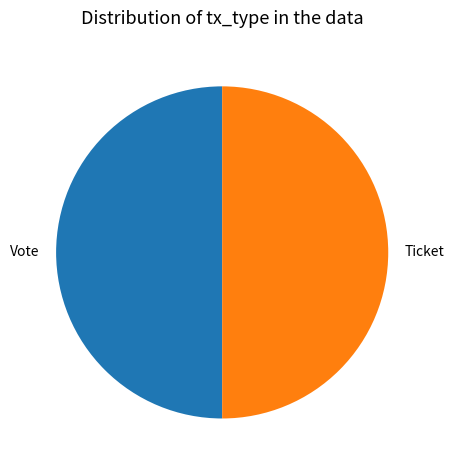

Is it true that Vote is 86% of the pie?

False